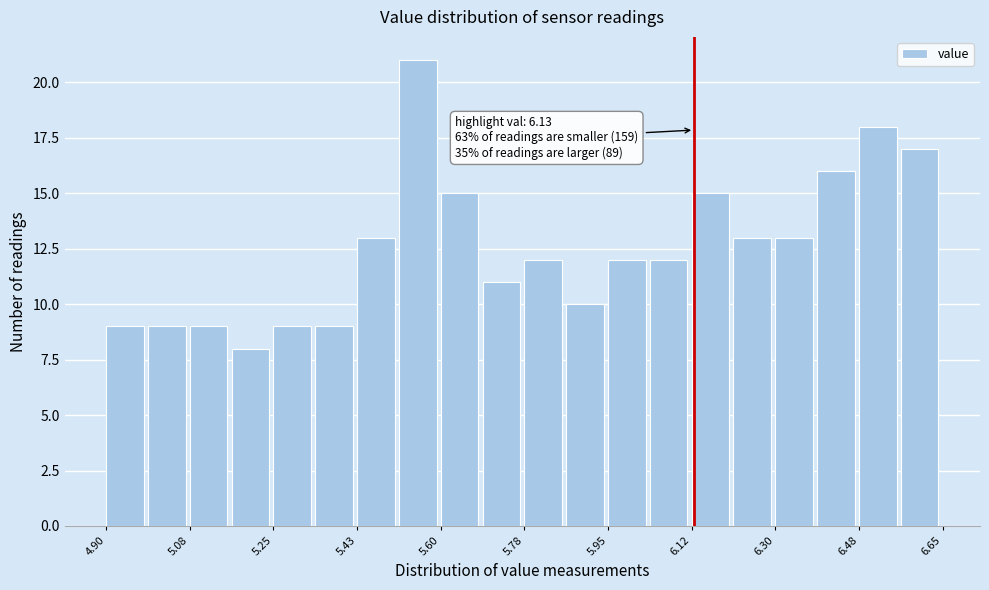

Over which range of the x-axis is the bar tallest?

5.52 to 5.60